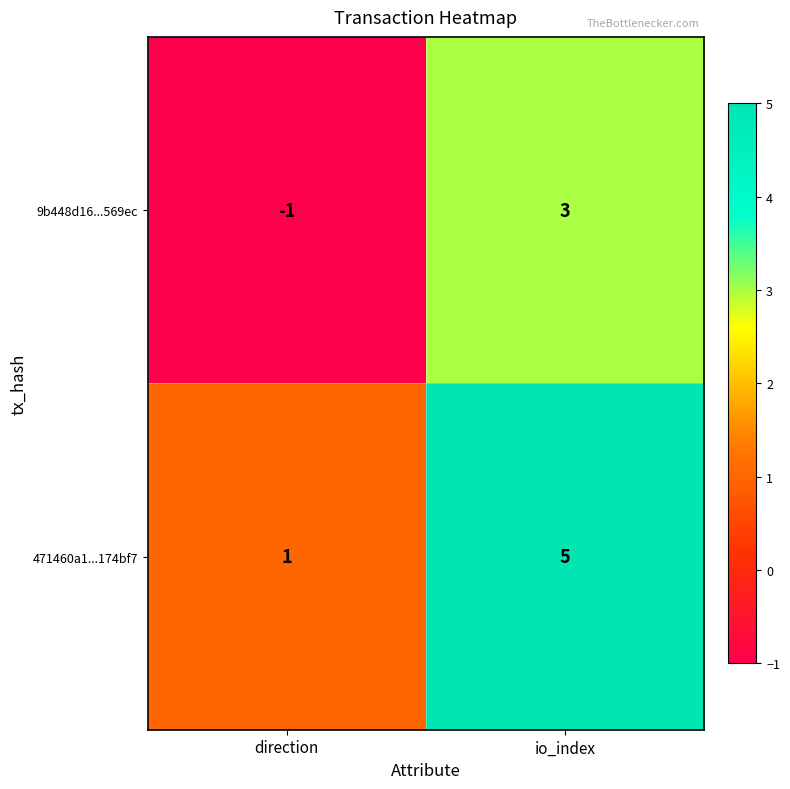

Reading left to right, extract all data points from this chart.

9b448d16...569ec: -1	3
471460a1...174bf7: 1	5